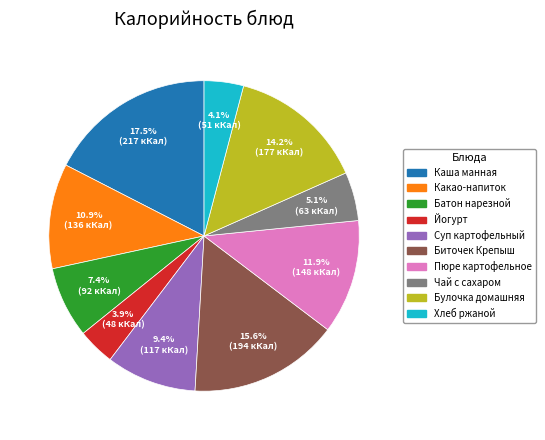

What percentage is the Хлеб ржаной slice, to the nearest percent?

4%